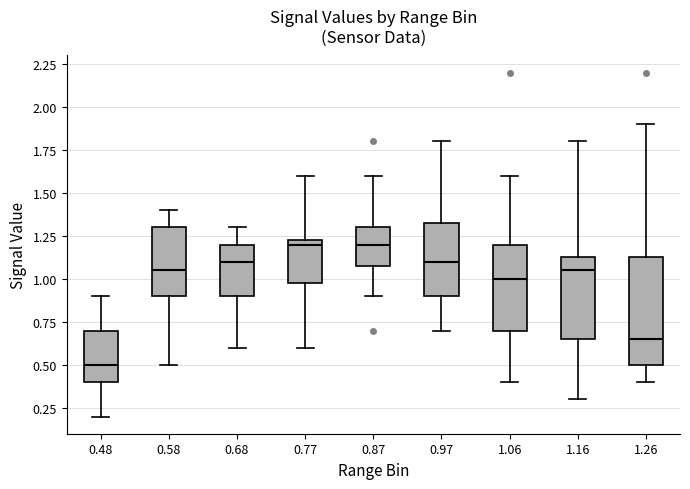

Reading left to right, transcribe this box plot: for each box, give where its median line is, the range the box spans, and where its two whiskers end, as read against the y-axis. The values are not printed on the chart, so give them approximately, as read against the axis.

0.48: median 0.50, box 0.40 to 0.70, whiskers 0.20 to 0.90
0.58: median 1.05, box 0.90 to 1.30, whiskers 0.50 to 1.40
0.68: median 1.10, box 0.90 to 1.20, whiskers 0.60 to 1.30
0.77: median 1.20, box 1.00 to 1.25, whiskers 0.60 to 1.60
0.87: median 1.20, box 1.10 to 1.30, whiskers 0.90 to 1.60
0.97: median 1.10, box 0.90 to 1.35, whiskers 0.70 to 1.80
1.06: median 1.00, box 0.70 to 1.20, whiskers 0.40 to 1.60
1.16: median 1.05, box 0.65 to 1.15, whiskers 0.30 to 1.80
1.26: median 0.65, box 0.50 to 1.15, whiskers 0.40 to 1.90